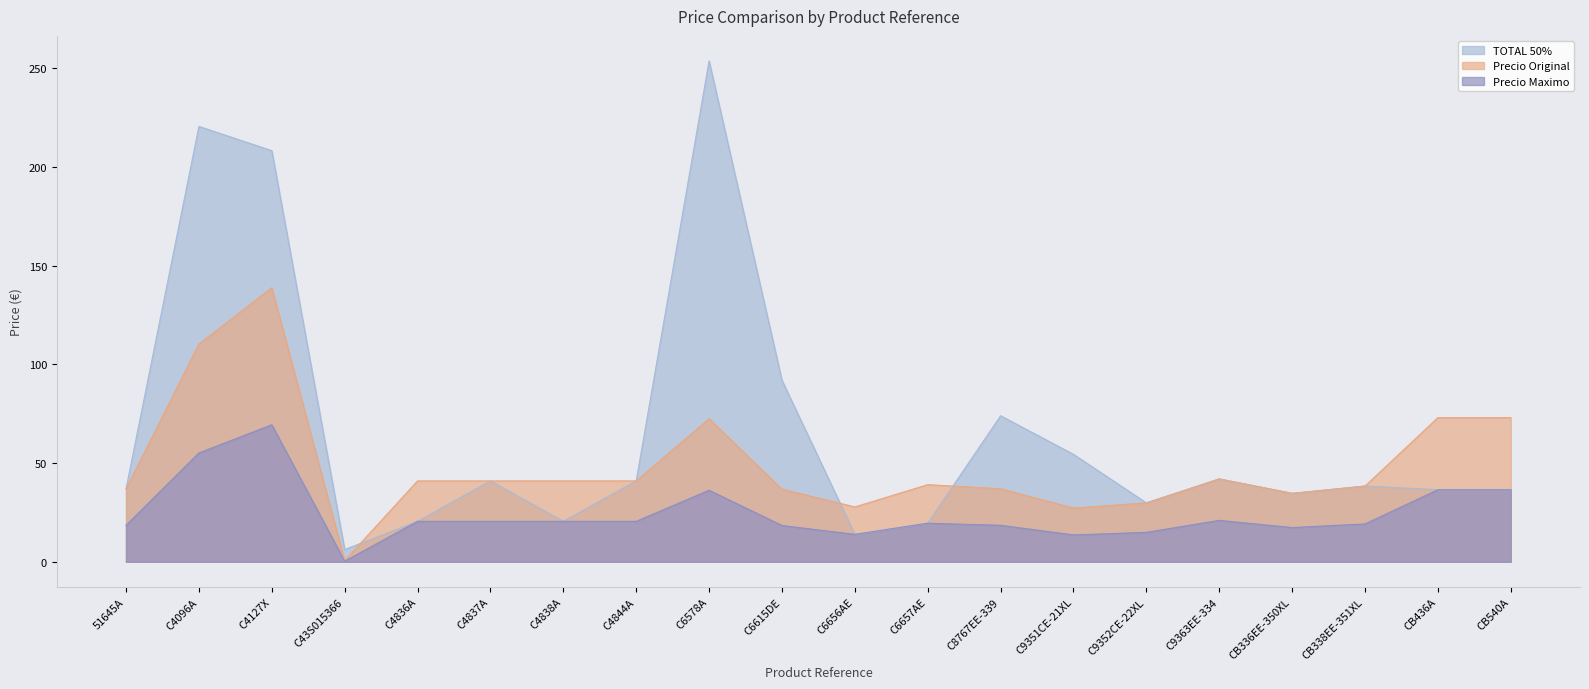

True or false: Precio Maximo and Precio Original intersect in this chart.

False